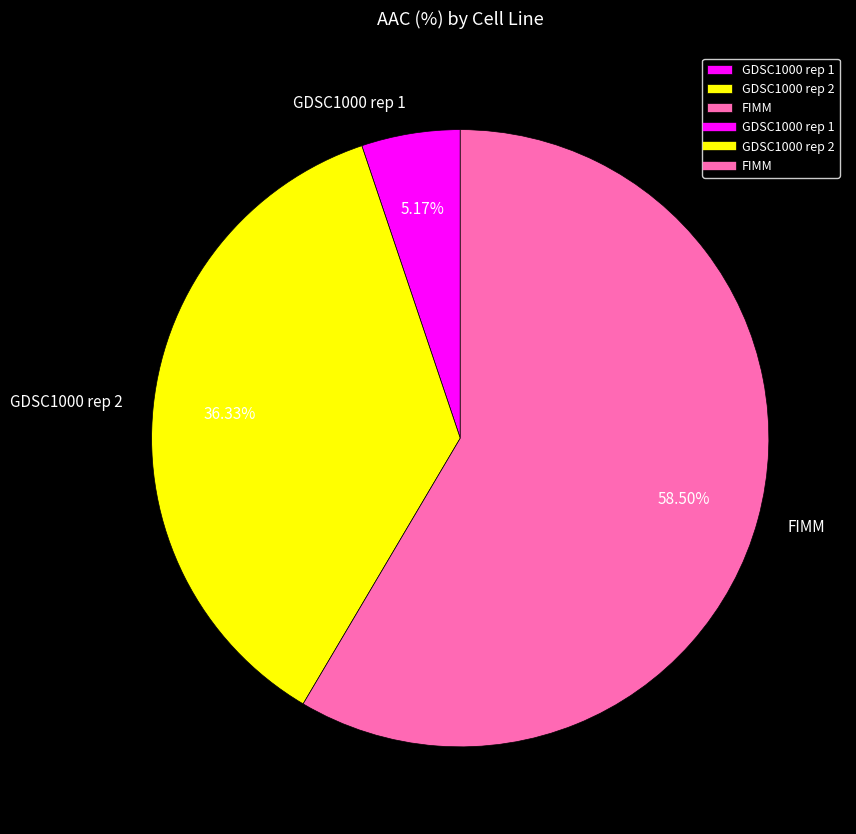

What portion of the pie excludes FIMM?

41.5%